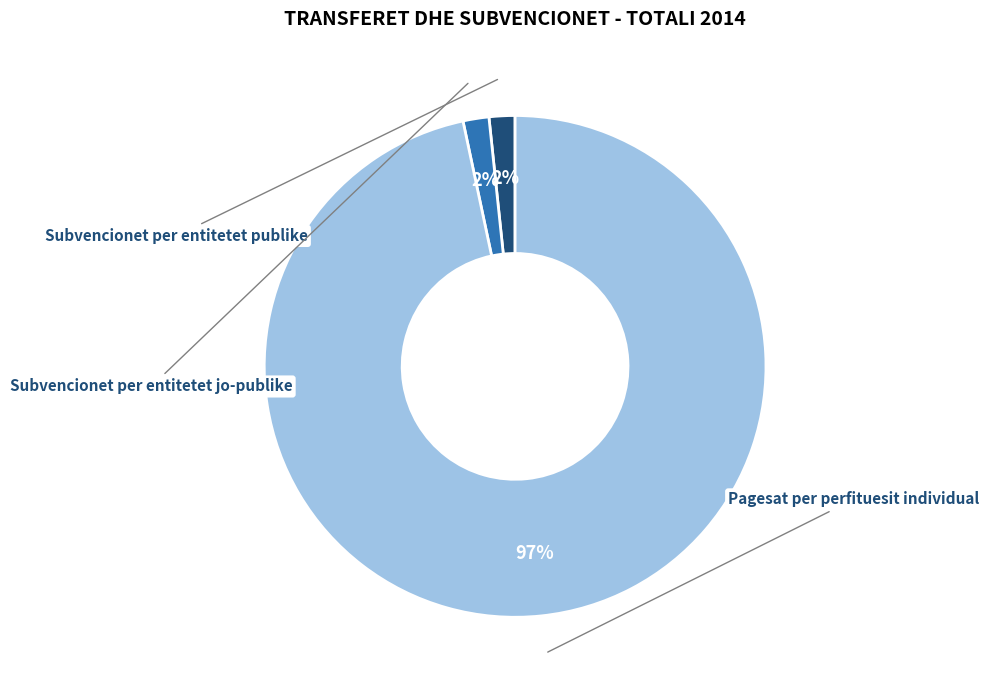

To the nearest percent, what portion does Pagesat per perfituesit individual represent?

97%